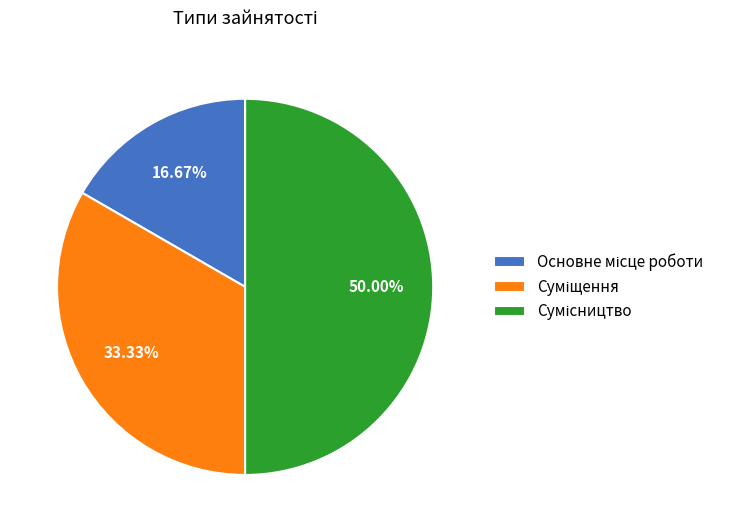

Count the number of slices in the pie.

3